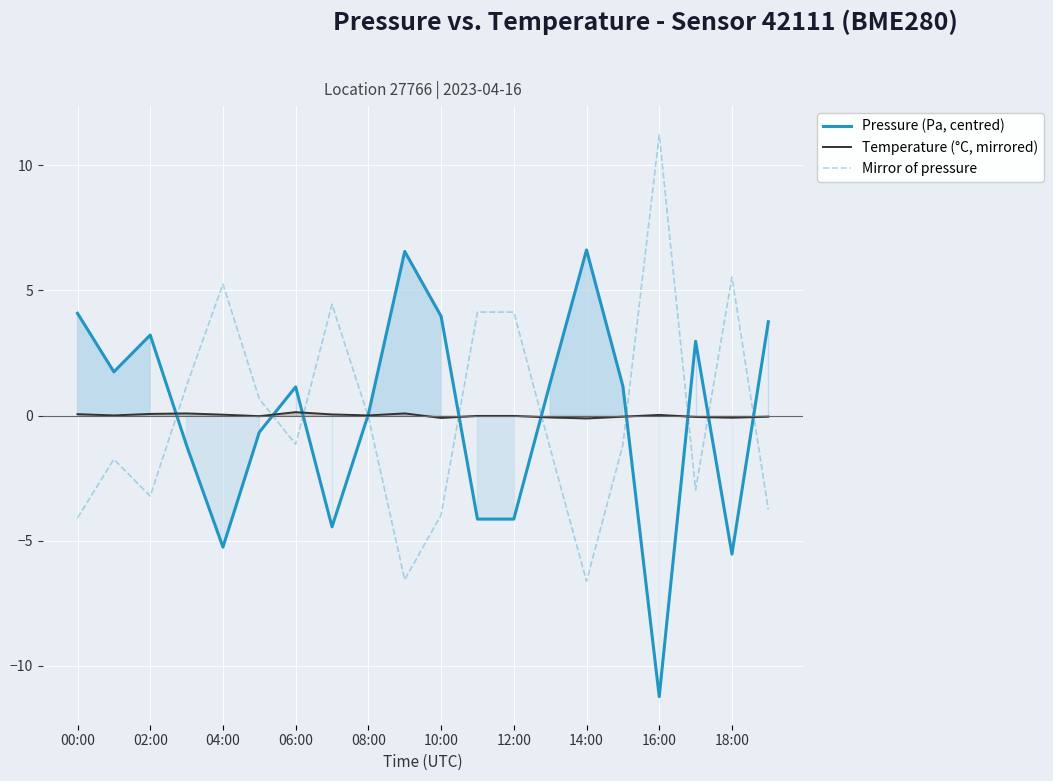

Reading right to left, transcribe all the data shown in this chart.

Pressure (Pa, centred): 3.7	-5.5	3.0	-11.2	1.2	6.6	1.3	-4.1	-4.1	4.0	6.6	0.1	-4.4	1.1	-0.7	-5.3	-1.2	3.2	1.7	4.1
Temperature (°C, mirrored): -0.0	-0.1	-0.1	0.0	-0.0	-0.1	-0.1	-0.0	-0.0	-0.1	0.1	0.0	0.0	0.1	-0.0	0.0	0.1	0.1	0.0	0.1
Mirror of pressure: -3.7	5.5	-3.0	11.2	-1.2	-6.6	-1.3	4.1	4.1	-4.0	-6.6	-0.1	4.4	-1.1	0.7	5.3	1.2	-3.2	-1.7	-4.1